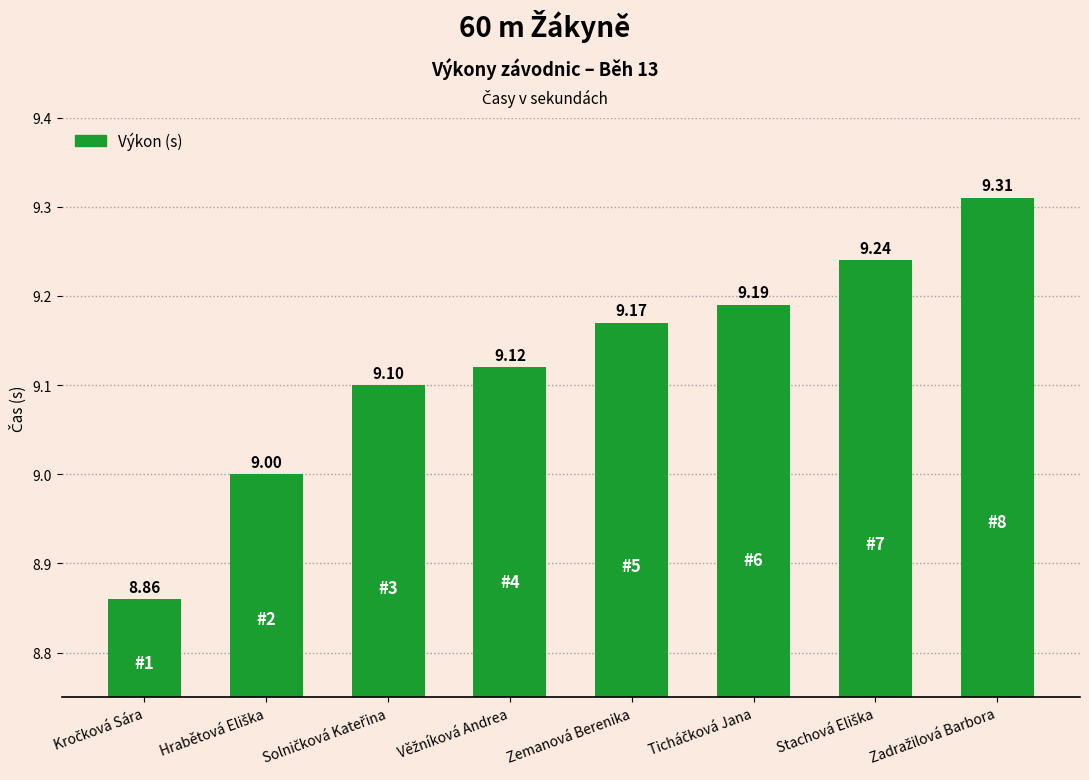

What is the average value?

9.1